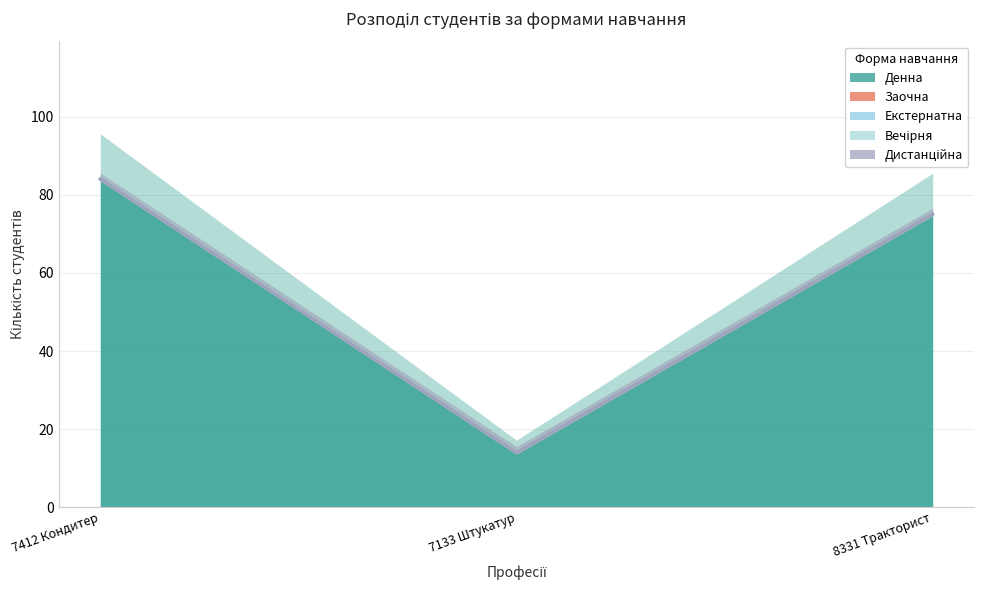

Which series has the largest total across all categories?

Денна